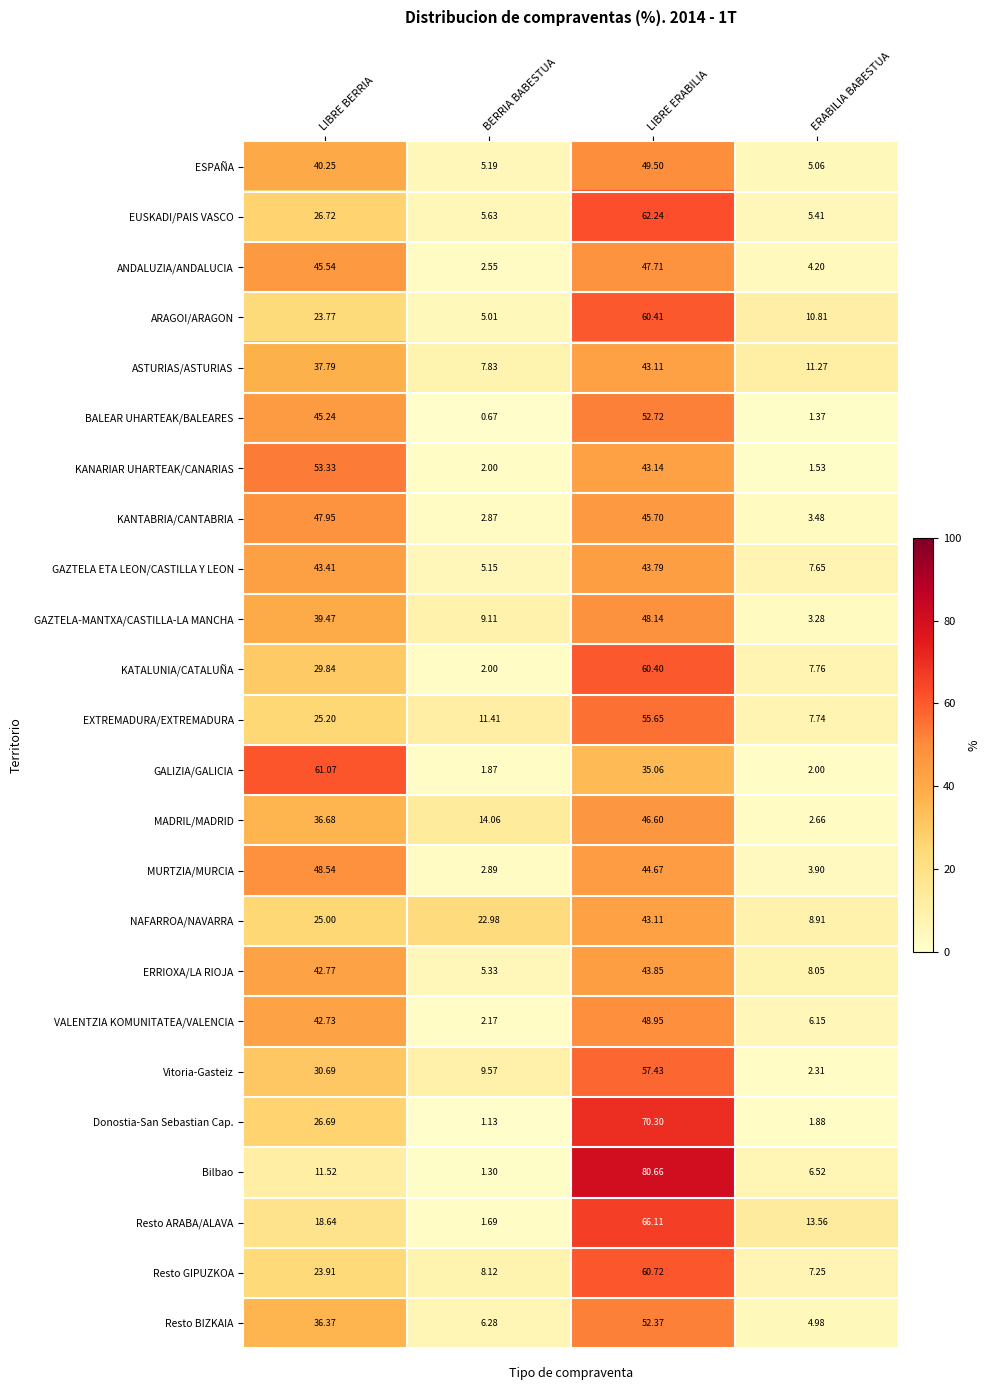

Which category has the highest value in the ARAGOI/ARAGON series?

LIBRE ERABILIA